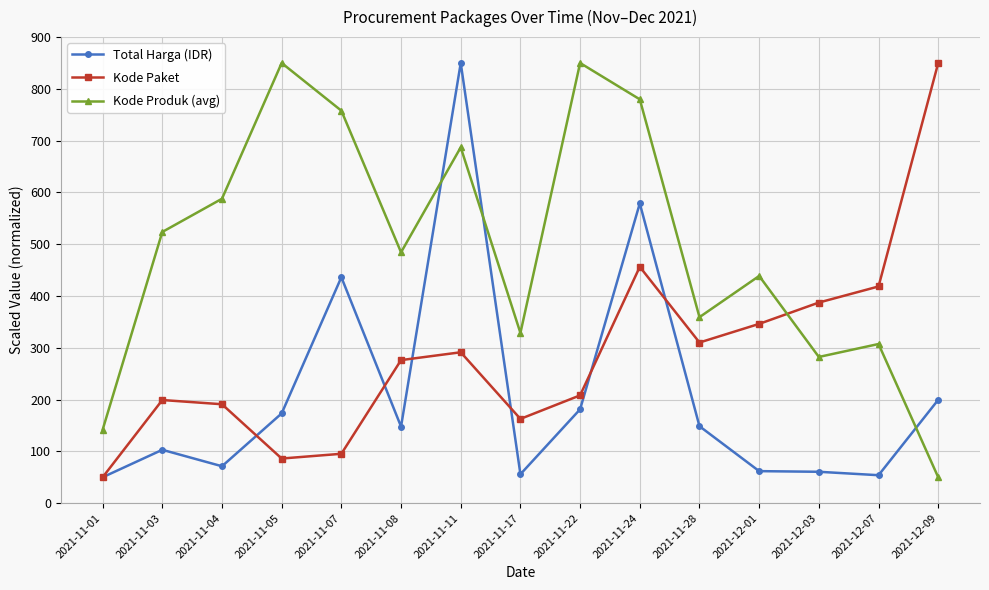

Count the number of categories in the chart.

15